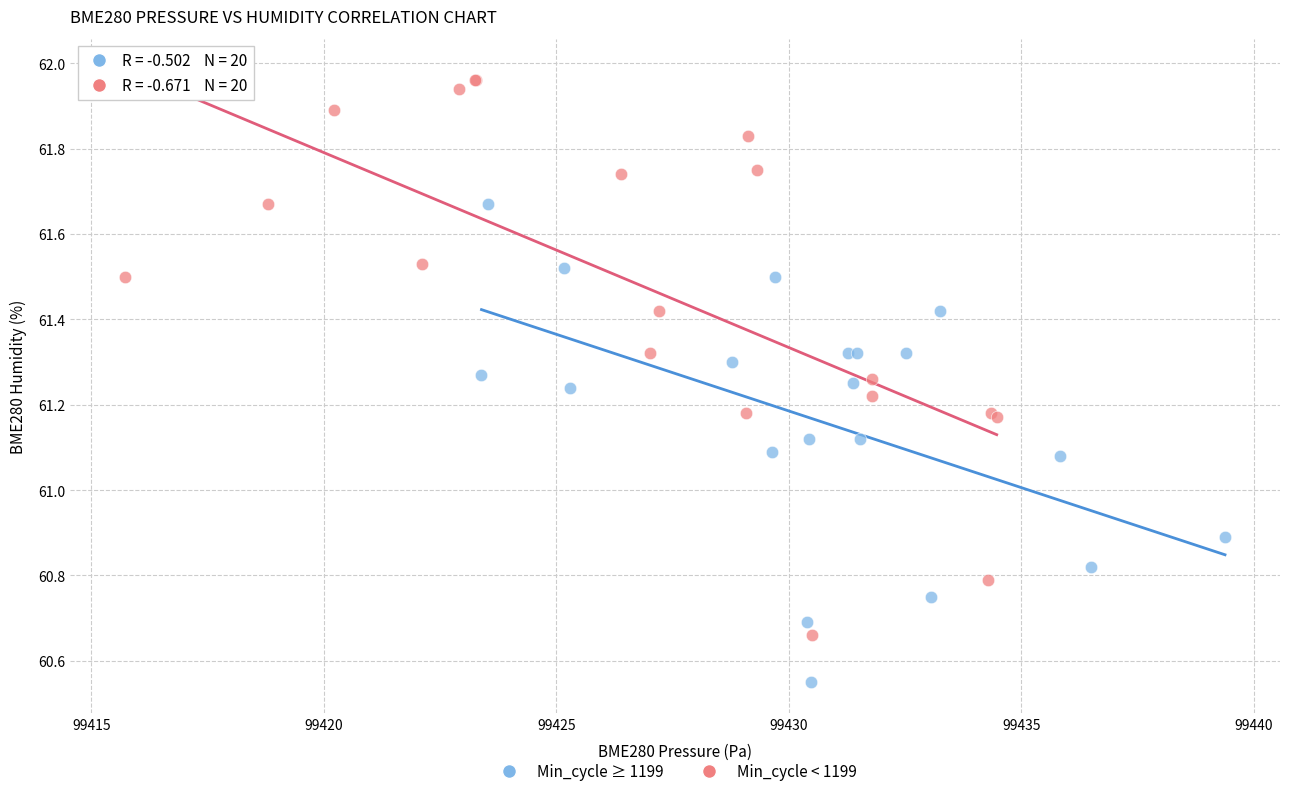

What are all the series names shown in the legend?

Min_cycle ≥ 1199, Min_cycle < 1199